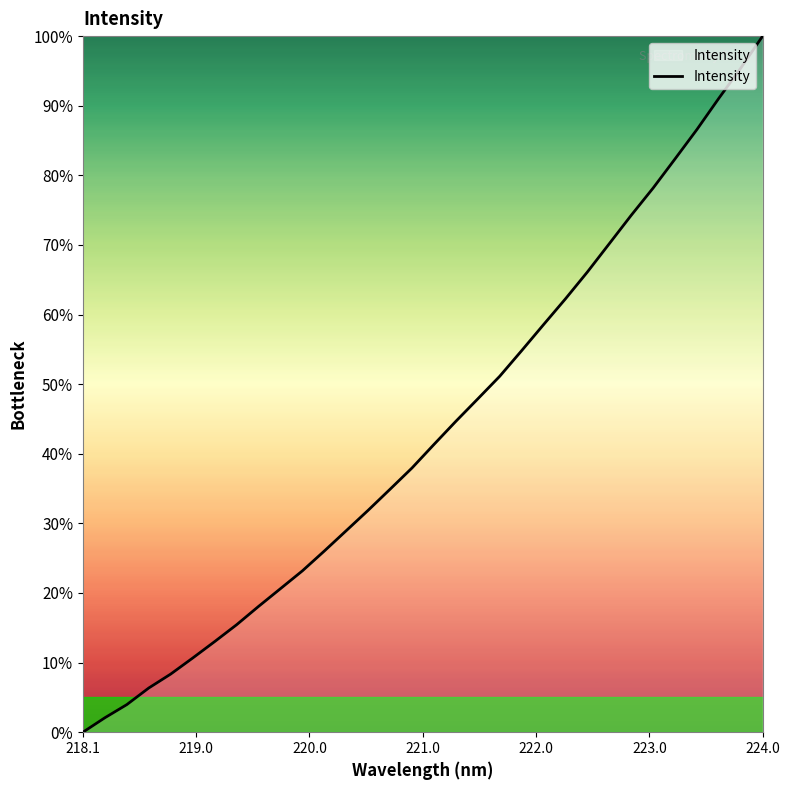

What is the maximum value shown in the chart?

100.0